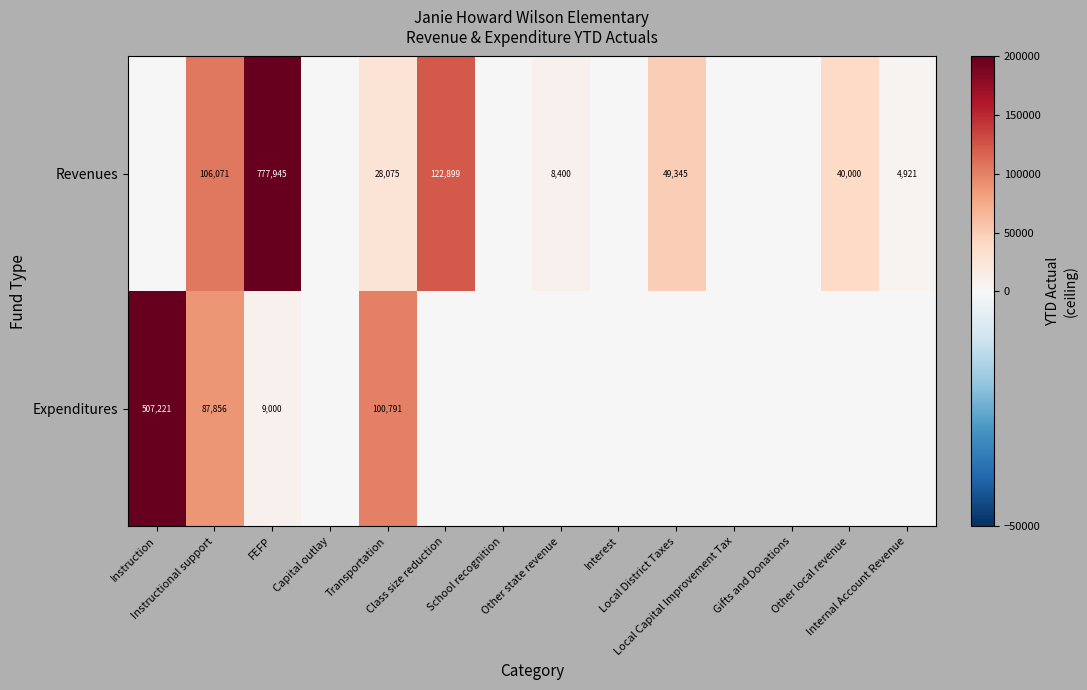

Rank the series at Instructional support from lowest to highest value.

Expenditures, Revenues